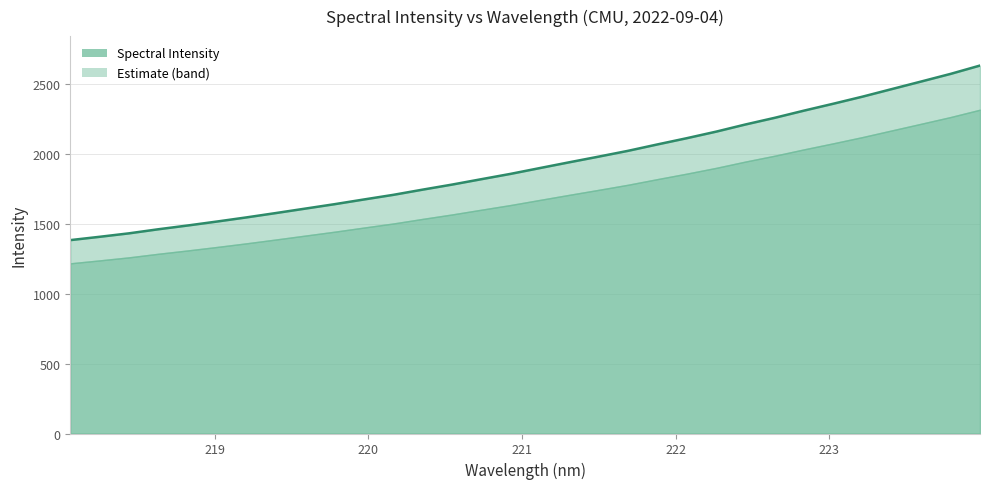

What position from the right is 221.3083?

15